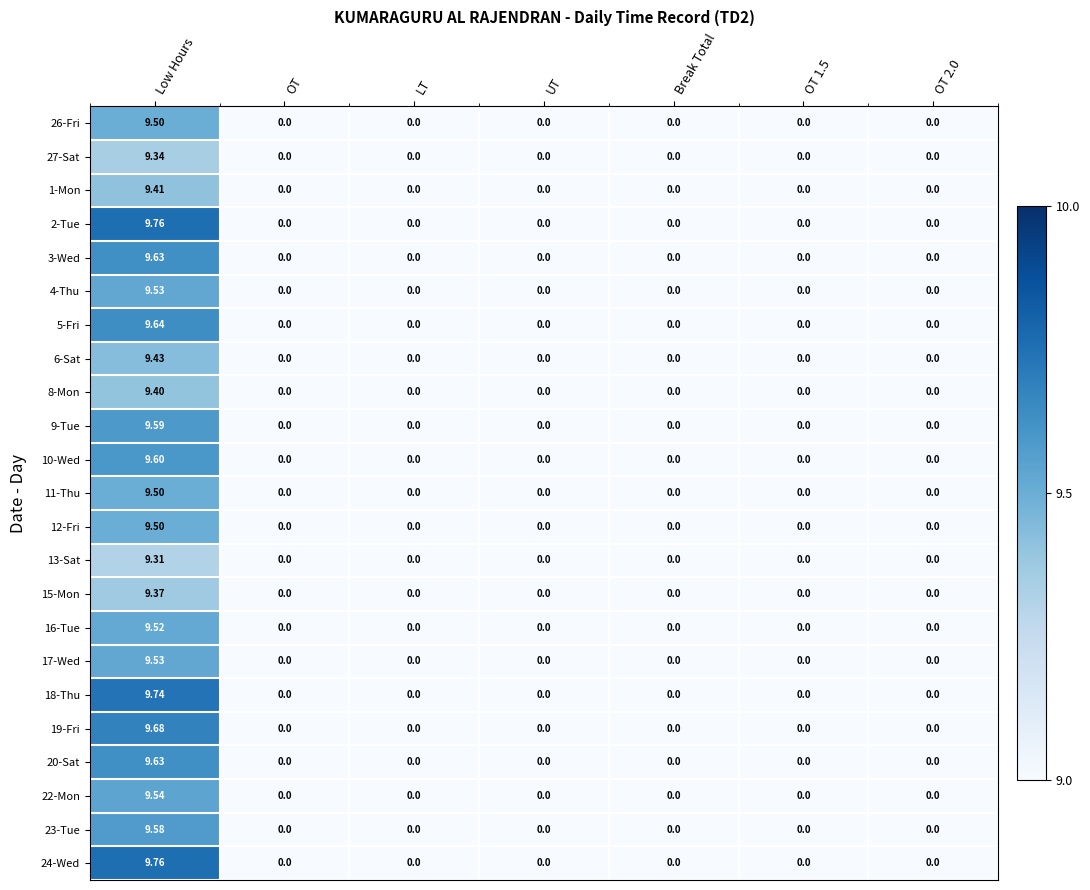

Which category has the highest value across all series?

Low Hours